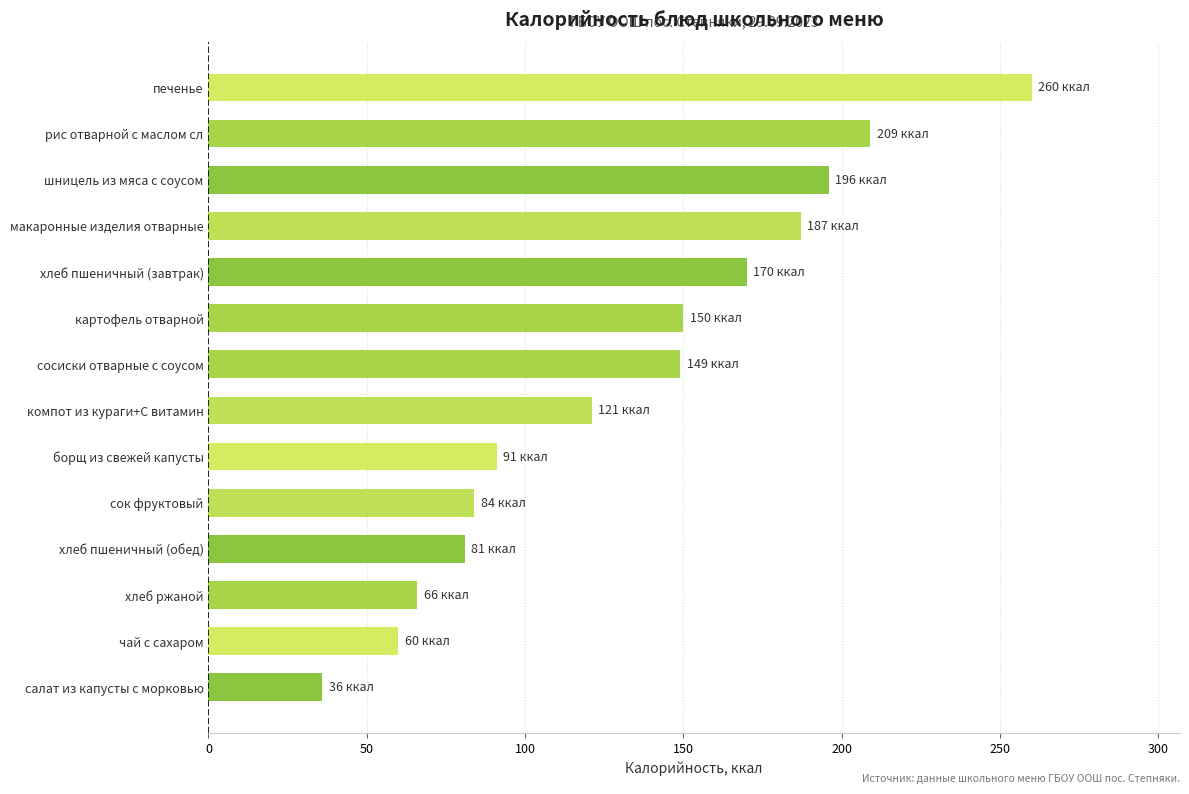

How many bars are there in total?

14